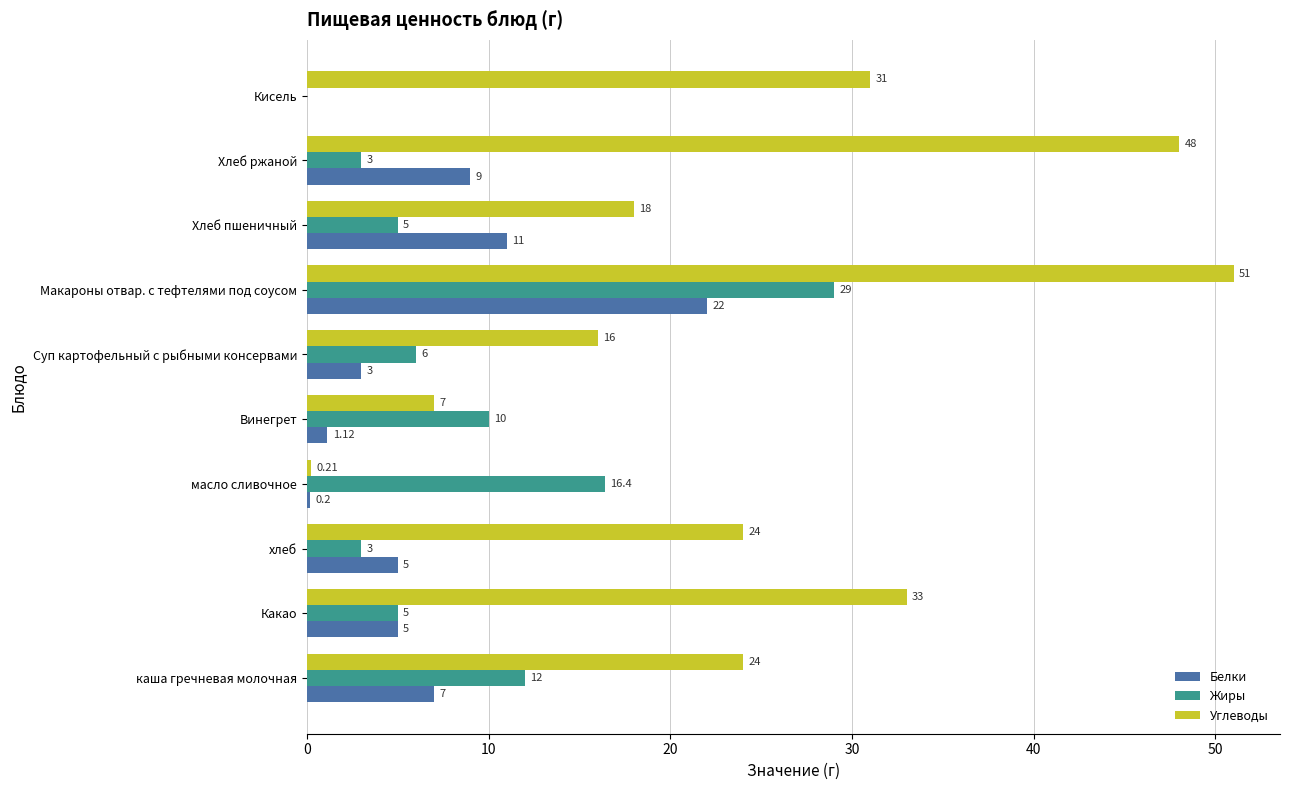

Which series has the largest total across all categories?

Углеводы